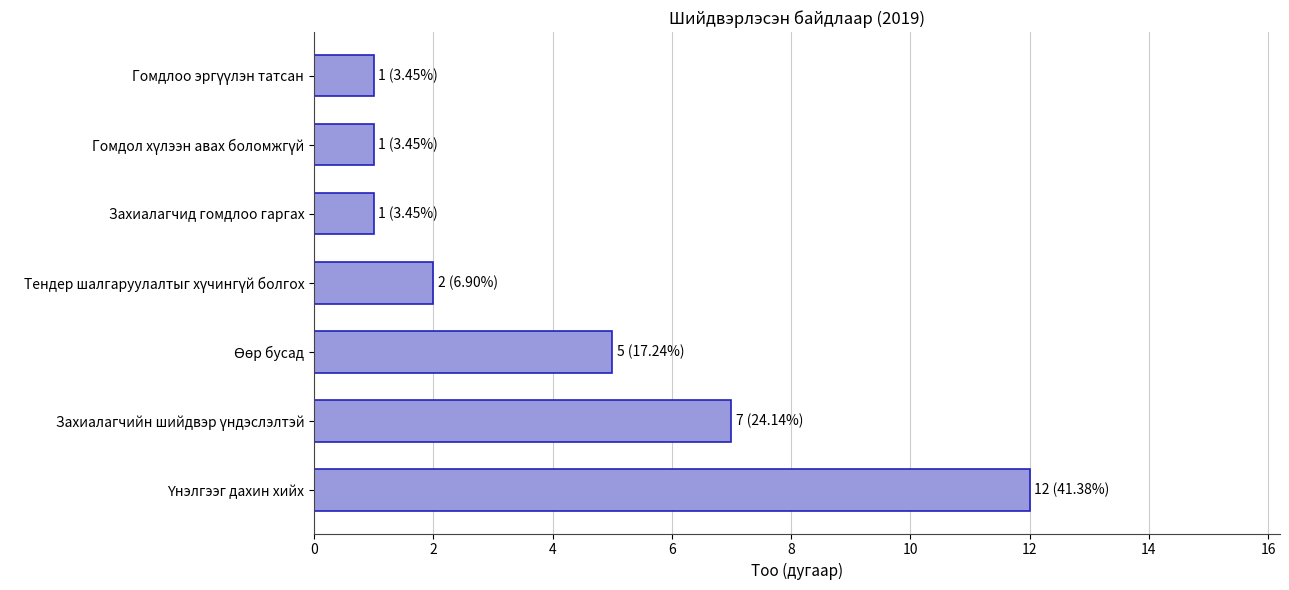

What is the minimum value shown in the chart?

1